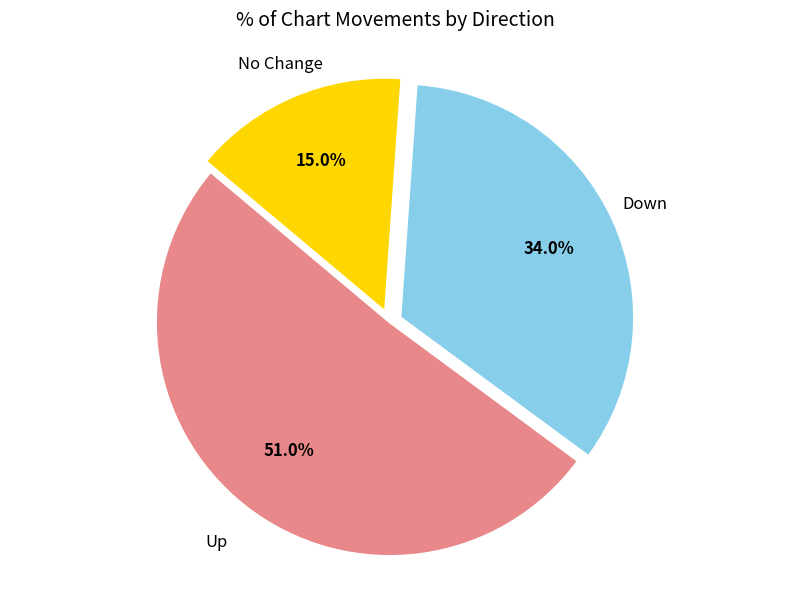

Is there a majority slice in this chart?

Yes